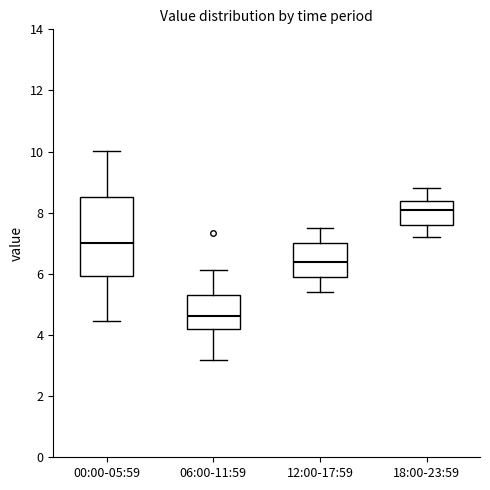

Which box is the tallest, from its lower edge to its upper edge?

00:00-05:59